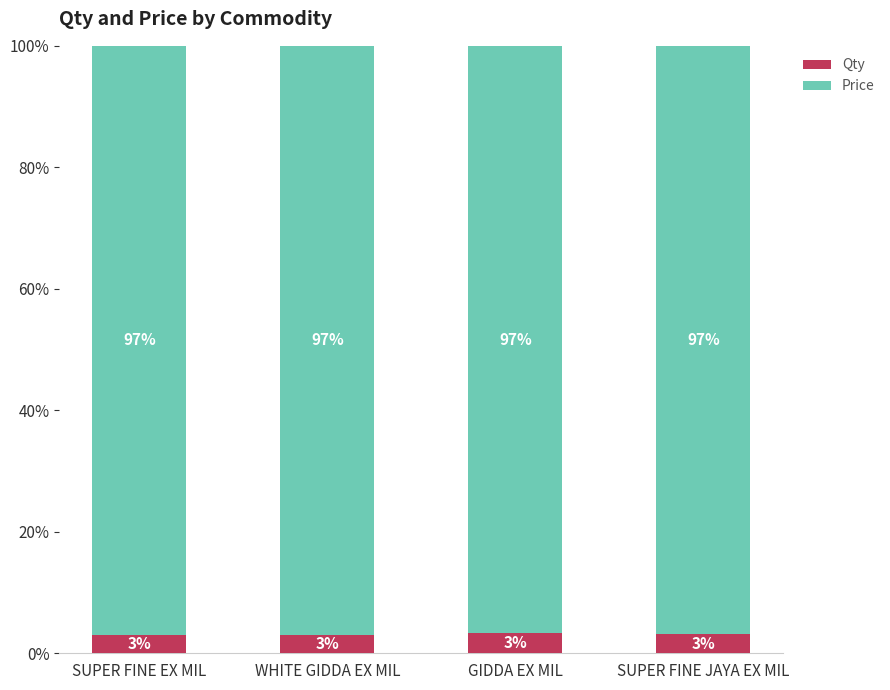

What is the total value across all series at SUPER FINE JAYA EX MIL?

100.0